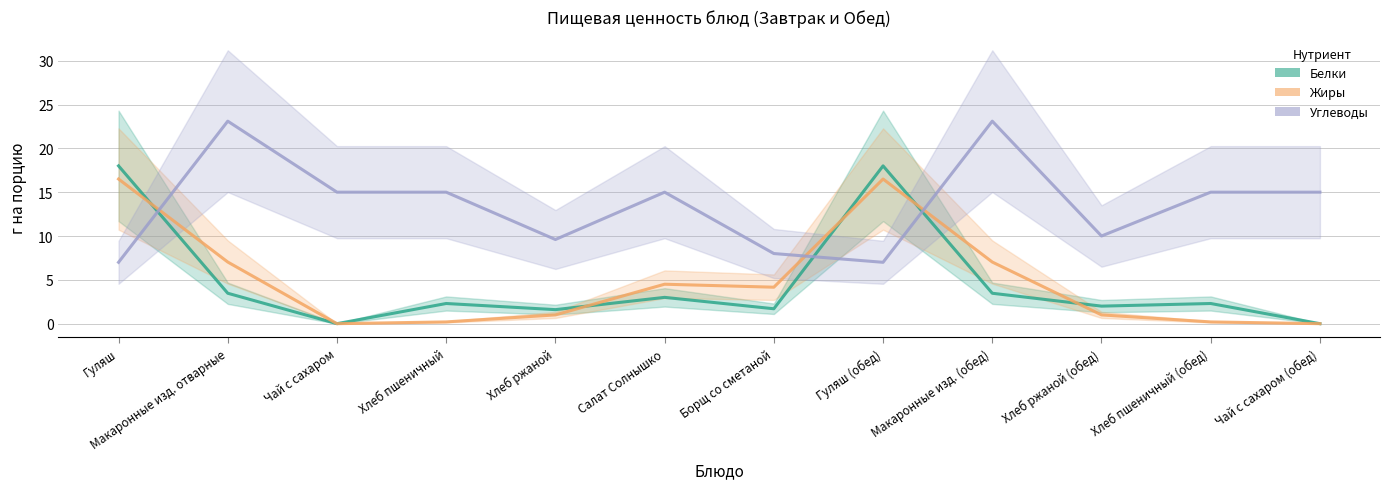

How many categories are shown in the chart?

12